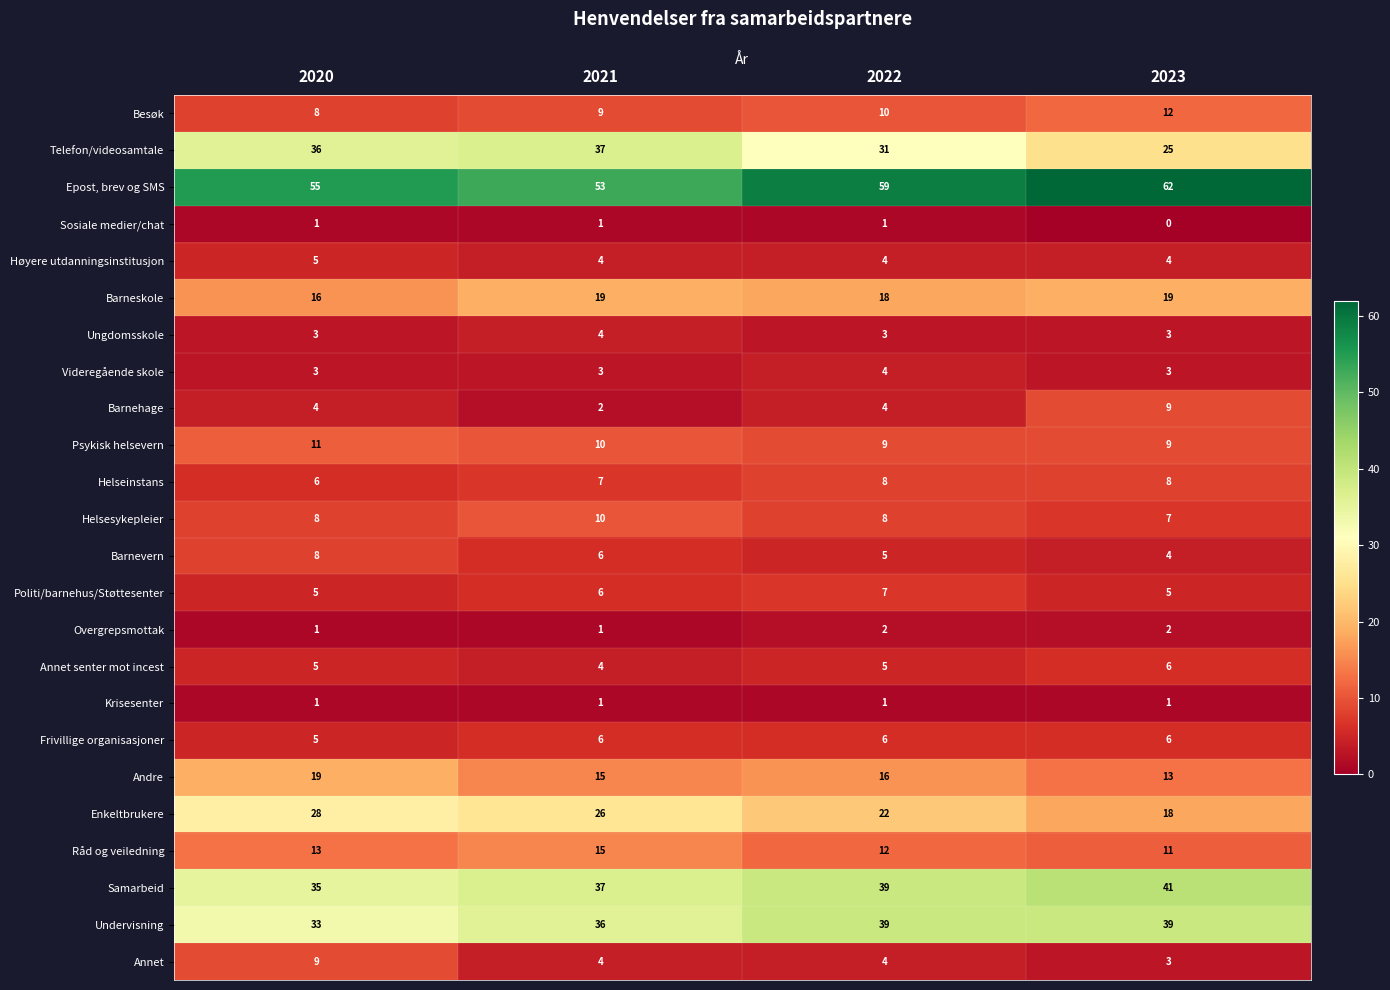

True or false: Psykisk helsevern has a value of 11 at 2020.

True